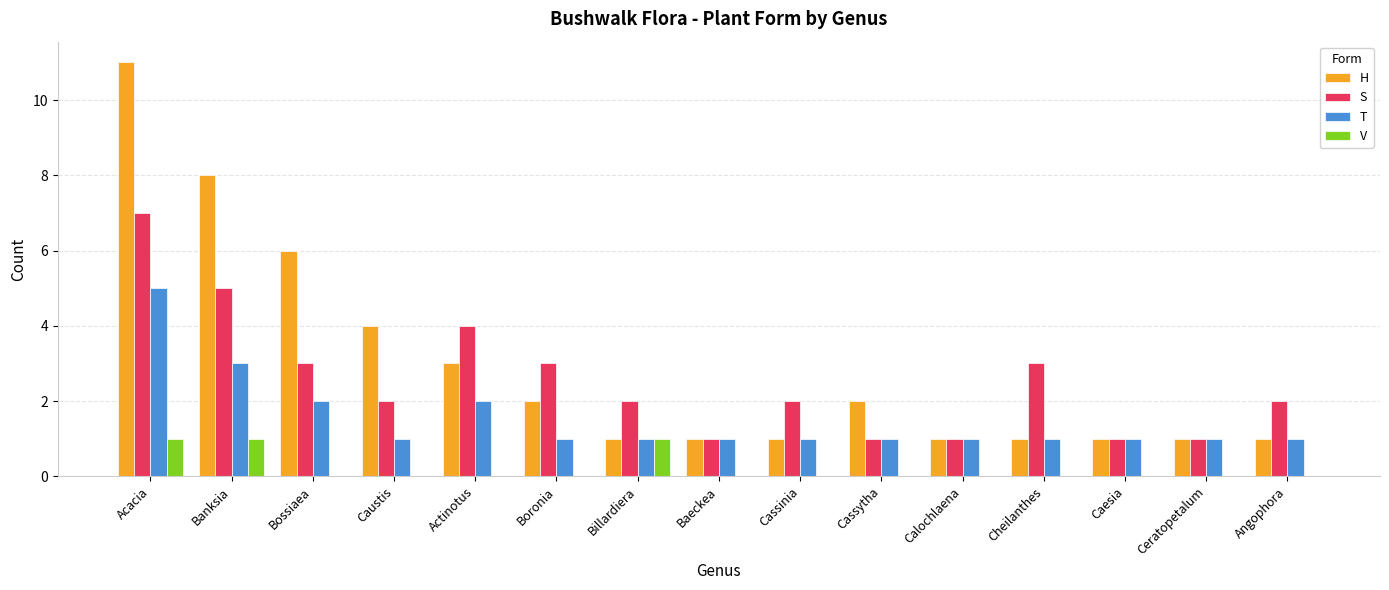

The S series shows 1 at Actinotus. True or false?

False